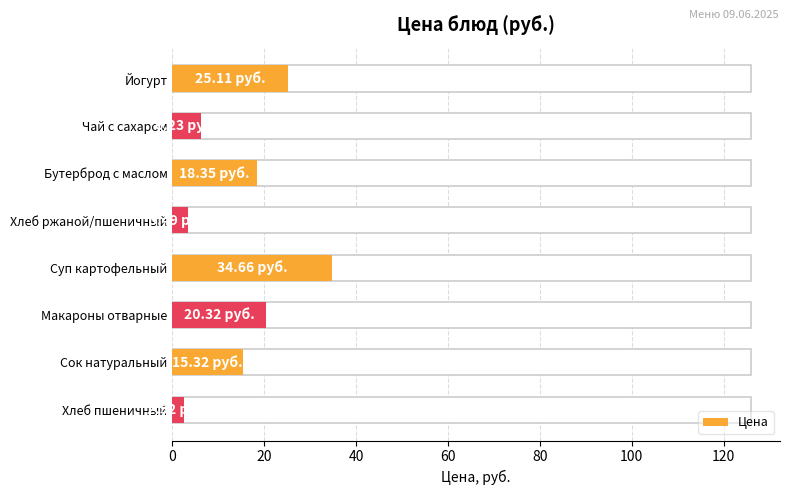

What is the value of the 6th bar from the left?

20.3